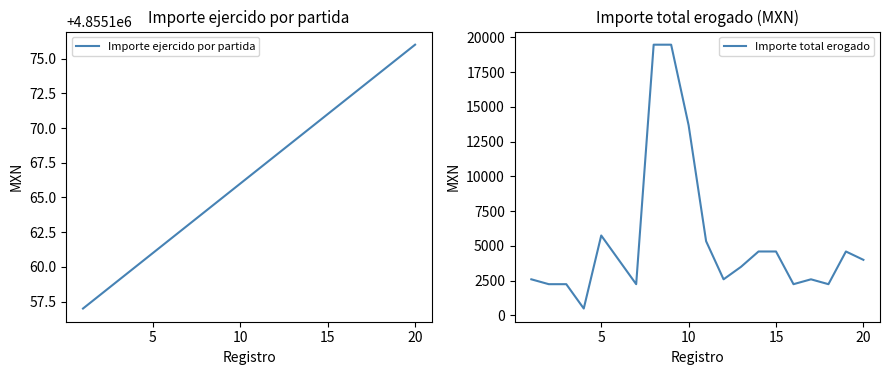

What is the minimum value for Importe ejercido por partida?

4855157